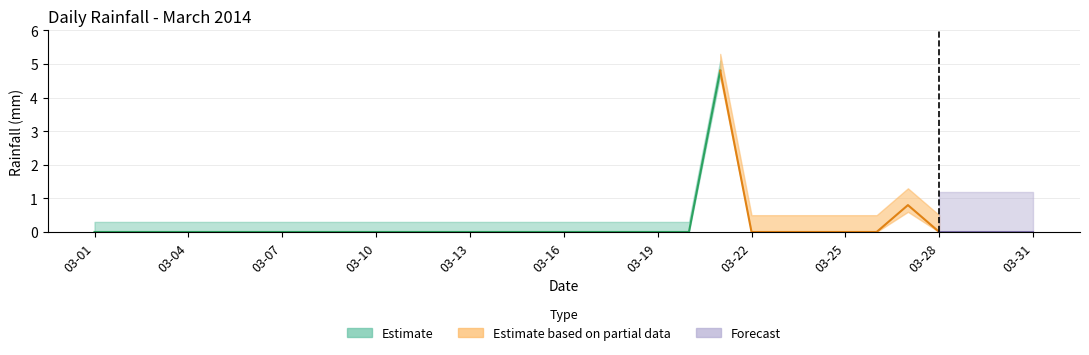

Where is the first local maximum?

2014-03-21